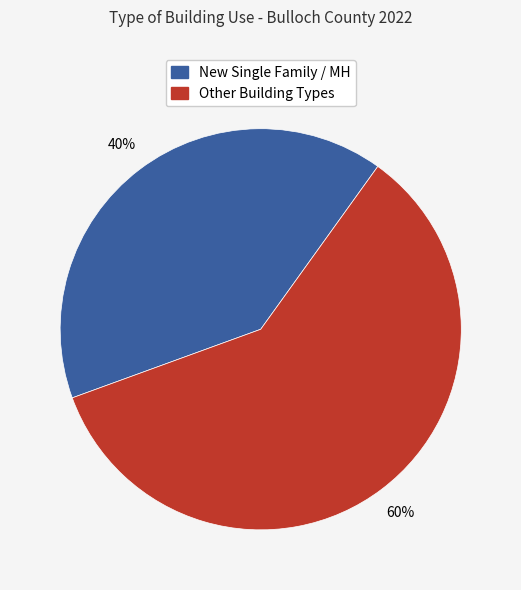

To the nearest percent, what is the average slice percentage?

50%